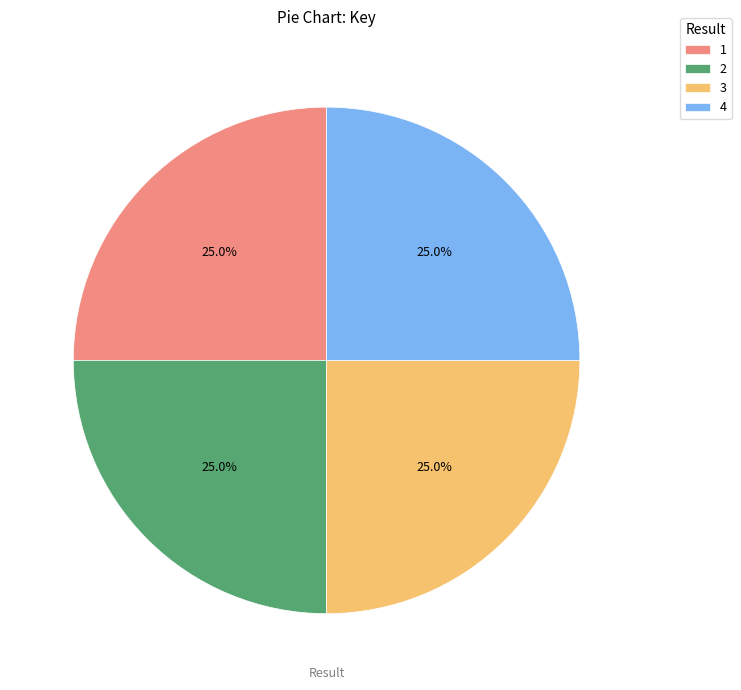

Approximately how many times larger is the value at 1 compared to 4?

1.0